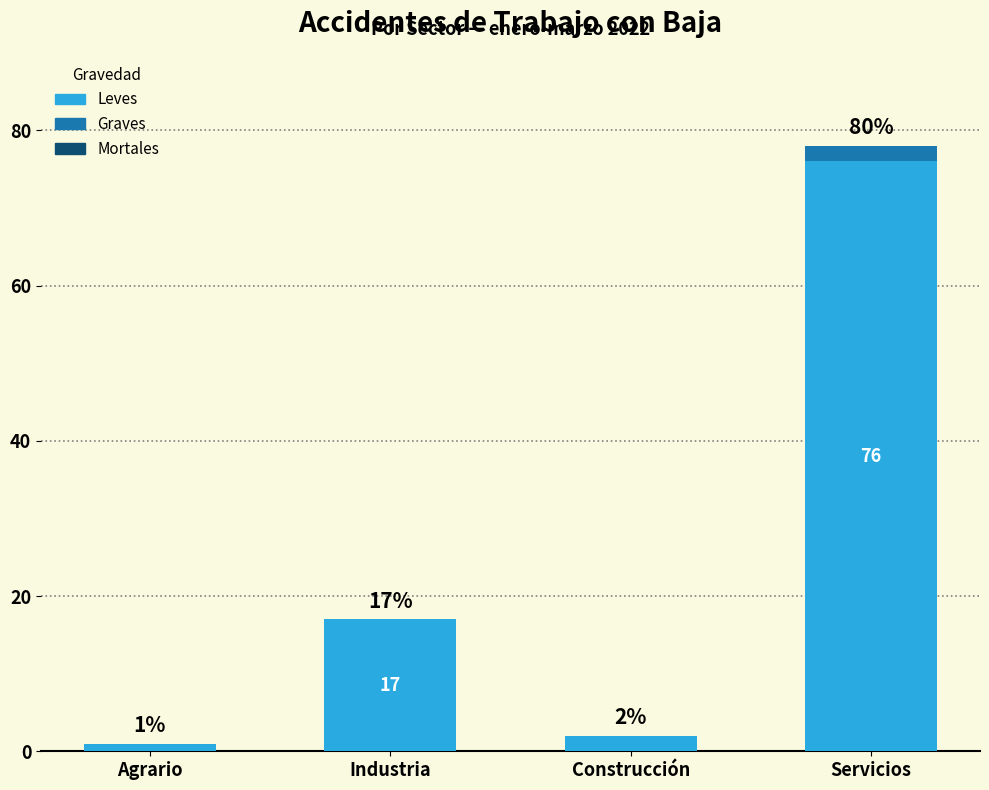

What is the sum of the Leves values at Servicios and Industria?

93